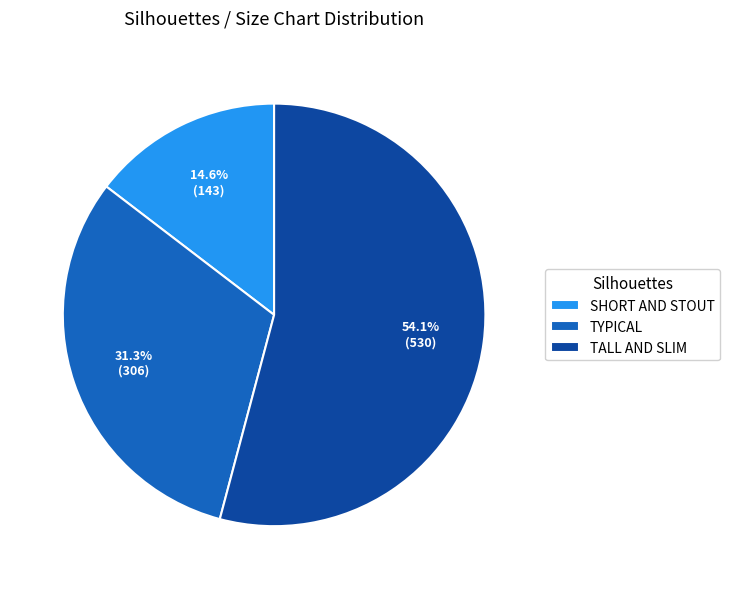

Does TALL AND SLIM represent more than half of the total?

Yes